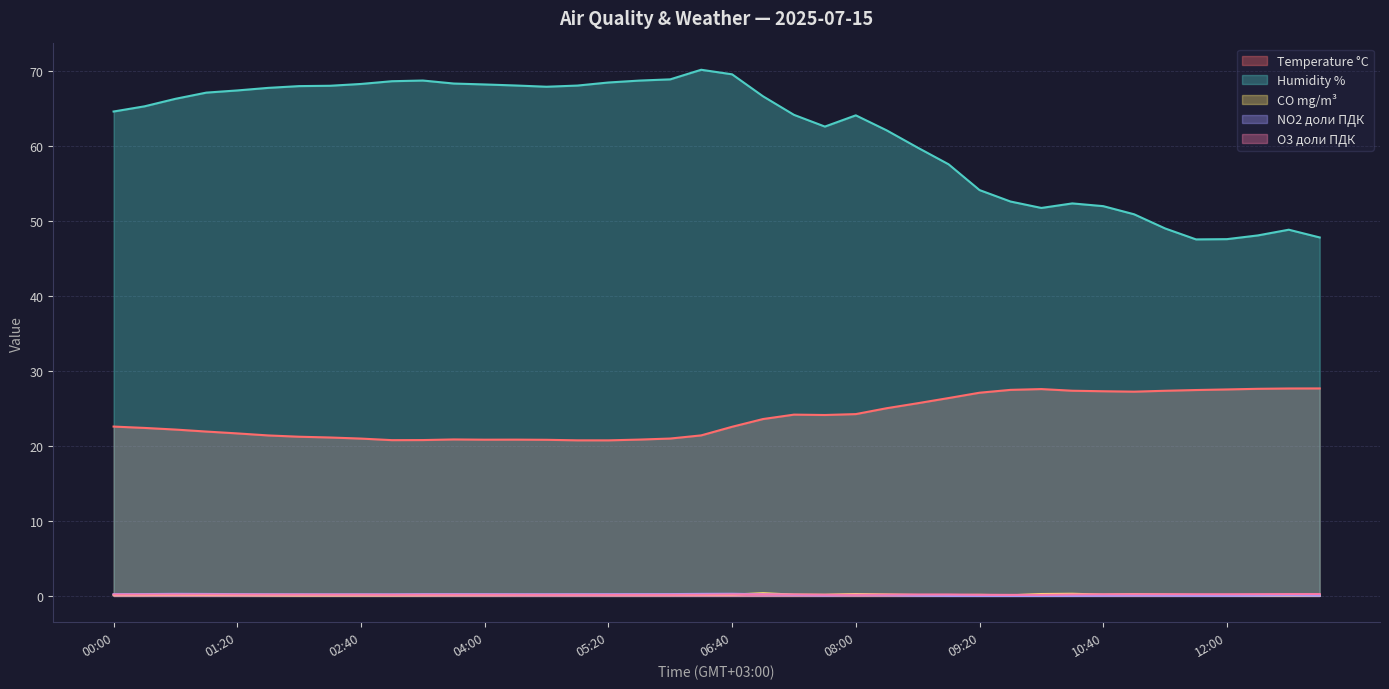

What is the difference between the maximum and minimum values in the Temperature °C series?

6.9